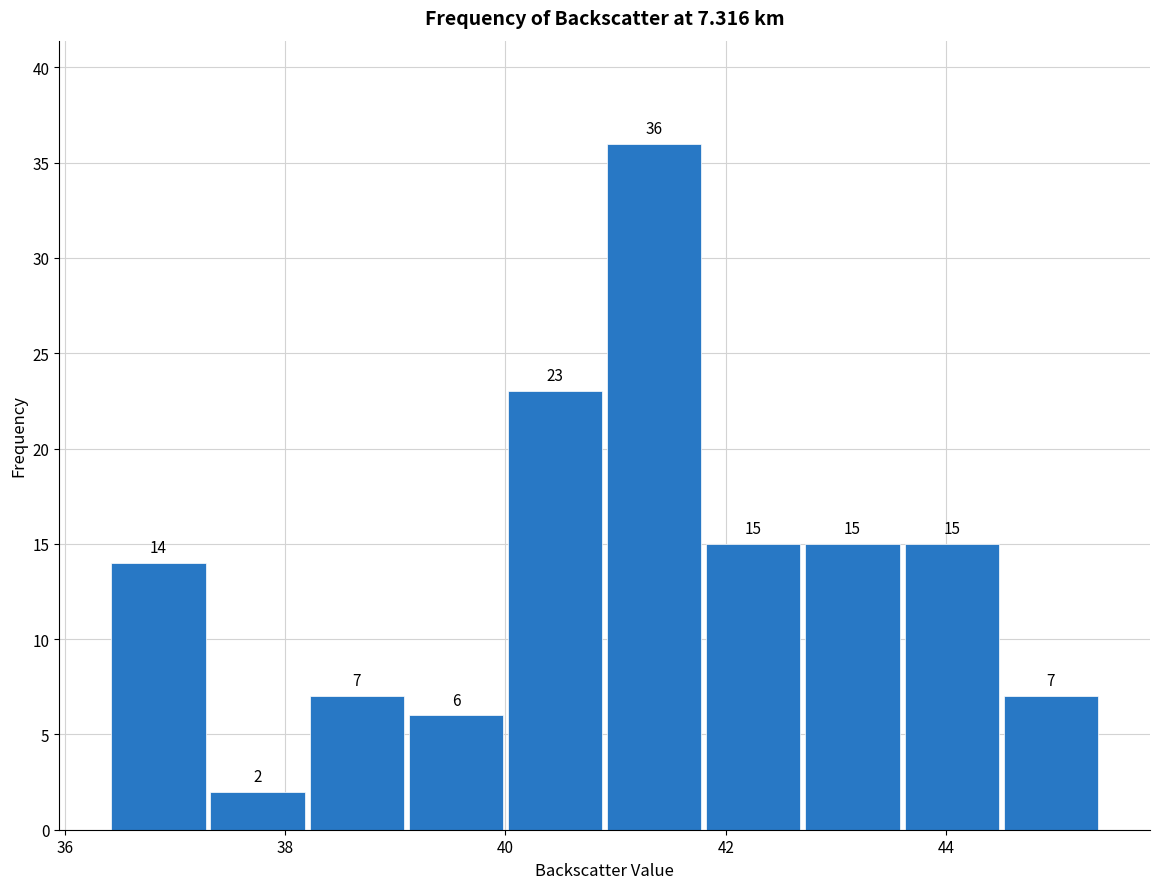

How tall is the bar that spans 38.2 to 39.1 on the x-axis? The bar edges are not printed on the chart, so give them approximately, as read against the axis.

7